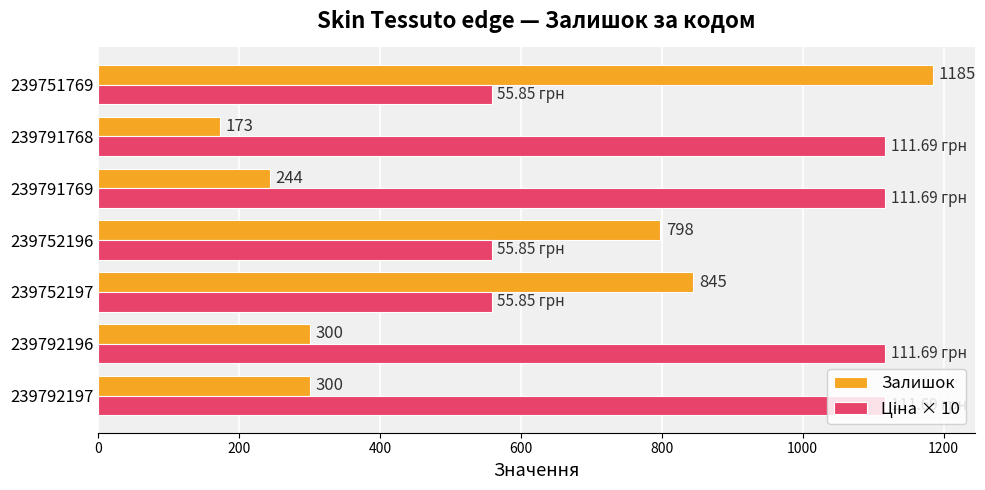

Count the number of data series in this chart.

2